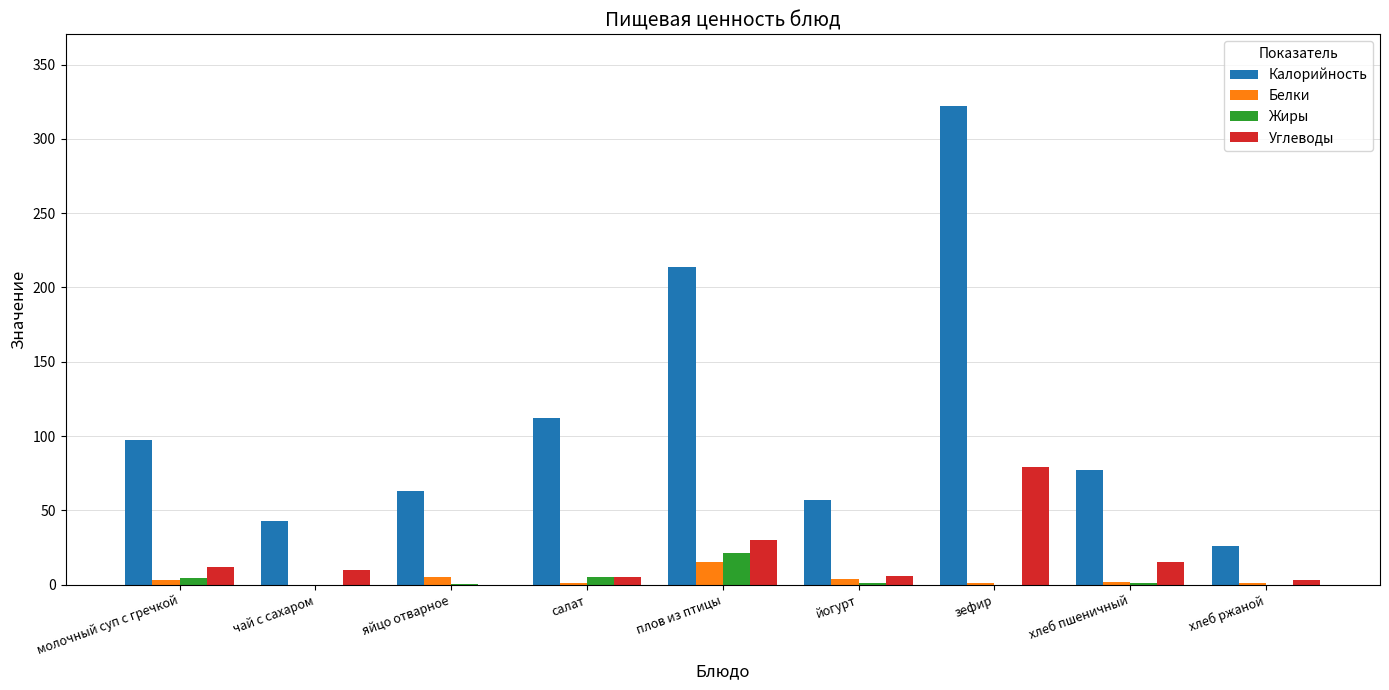

The Калорийность series shows 110.8 at плов из птицы. True or false?

False